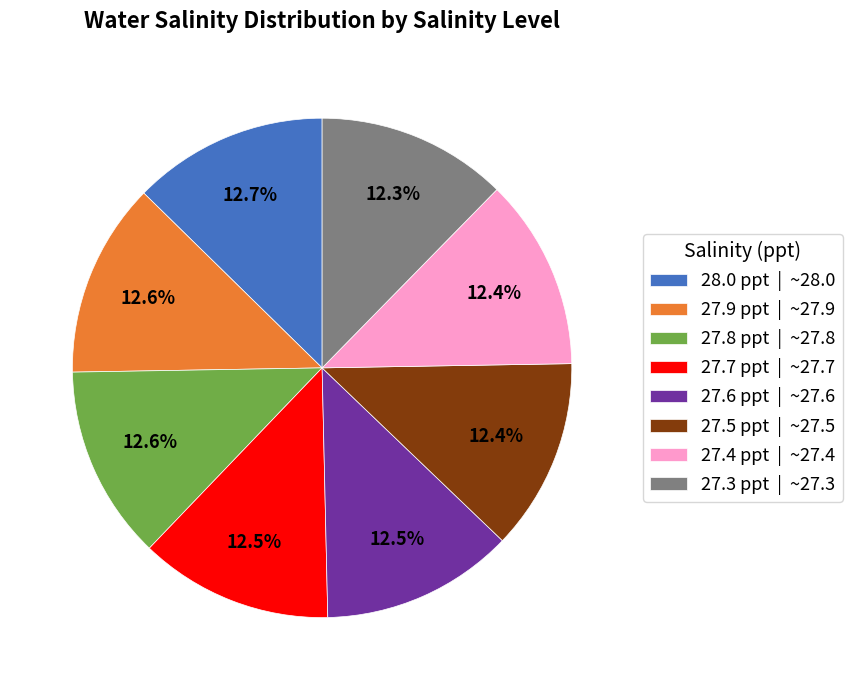

What is the ratio of the value at 28.0 ppt | ~28.0 to the value at 27.4 ppt | ~27.4?

1.0